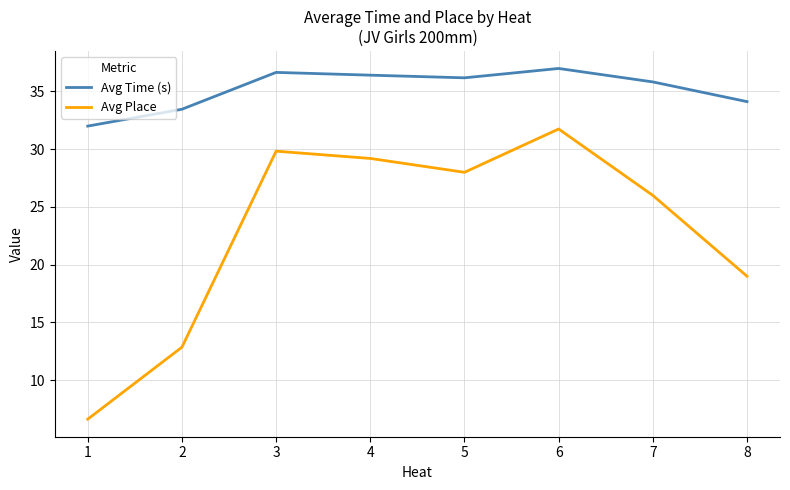

Which category has the lowest value in the Avg Place series?

1